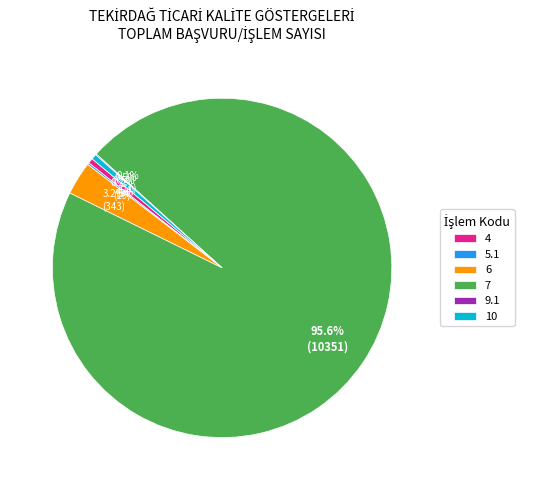

To the nearest percent, what is the difference between the largest and smallest slice percentages?

95%